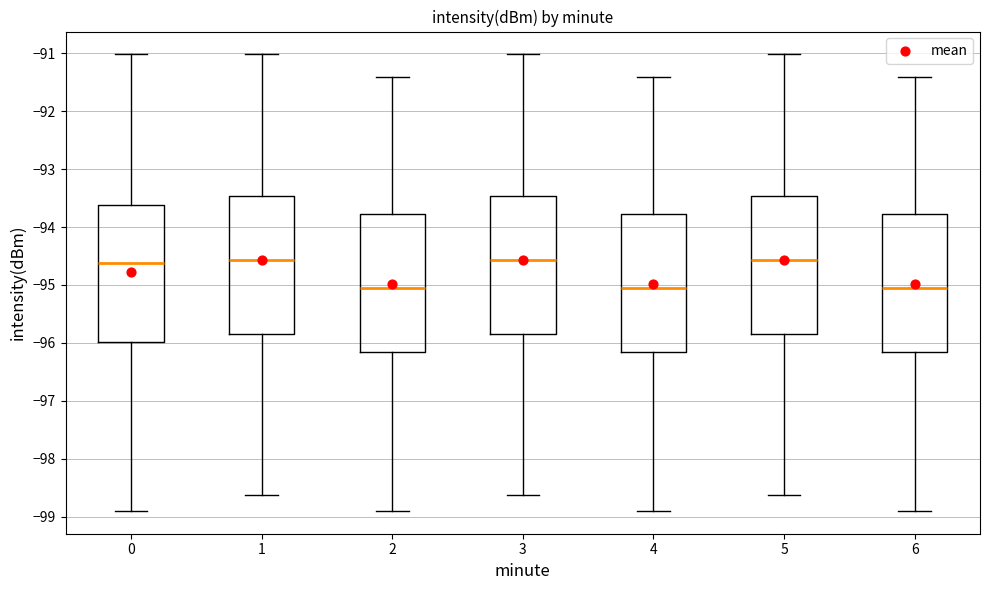

Where does the upper whisker of the box at x = 0 end on the y-axis? The values are not printed on the chart, so give them approximately, as read against the axis.

-91.0